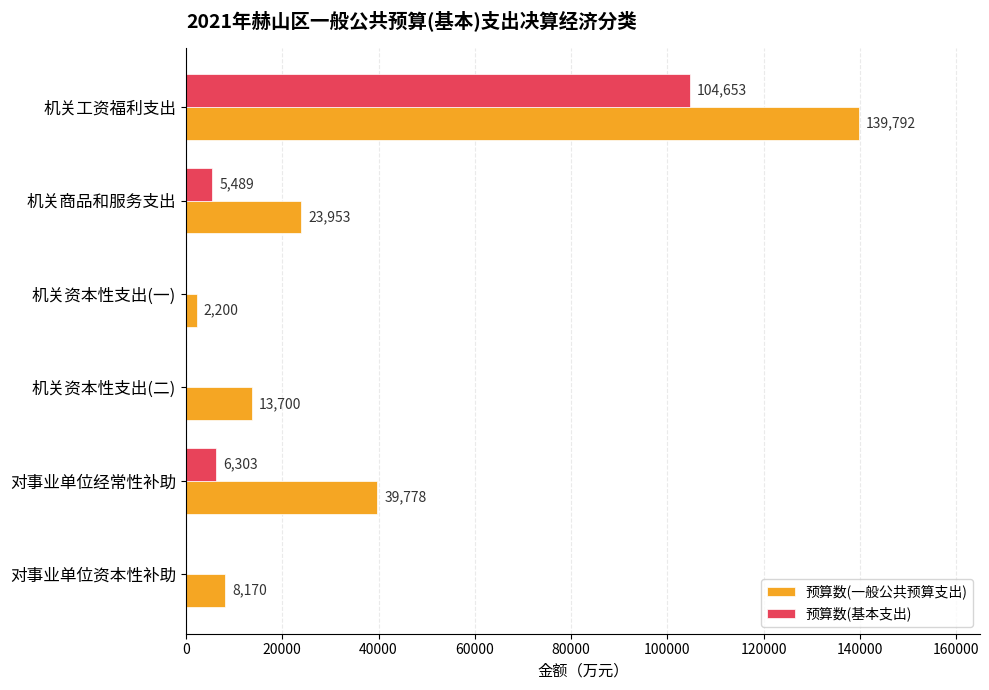

True or false: 预算数(基本支出) has a value of 104653 at 机关工资福利支出.

True